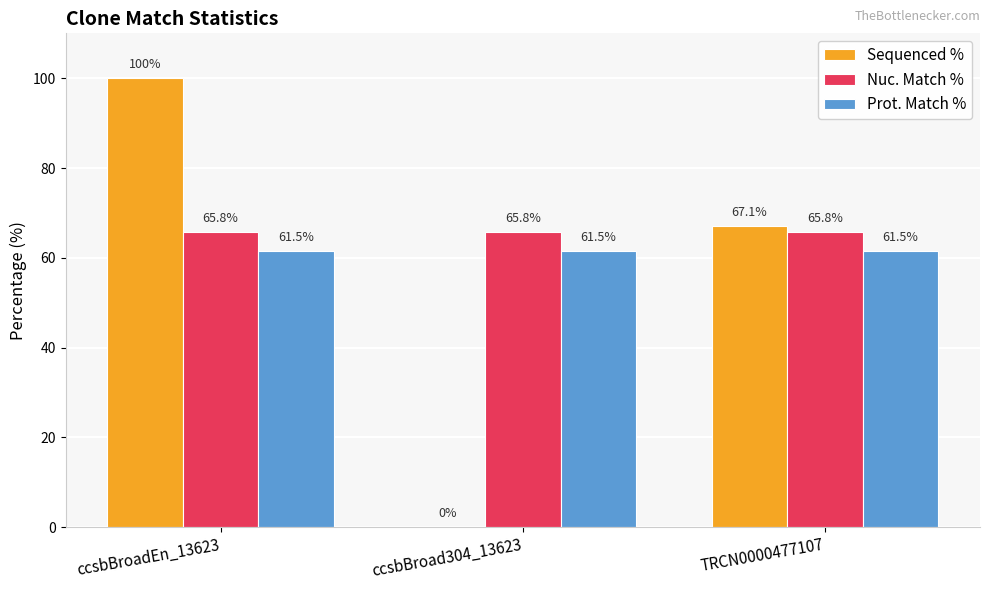

The Sequenced % series shows 133.6 at ccsbBroadEn_13623. True or false?

False